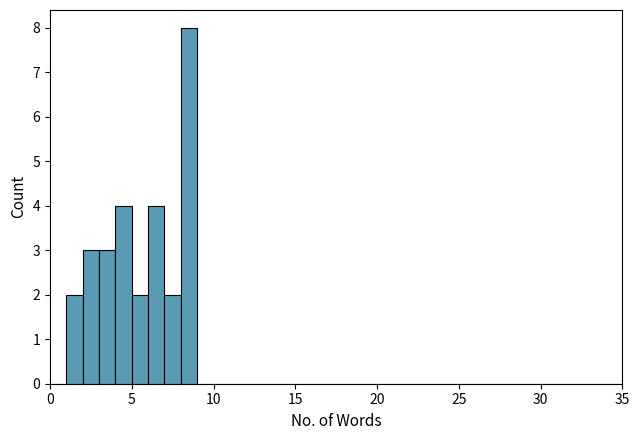

Around what value on the x-axis is the tallest bar? Give the approximate position of its centre, as read against the axis.

8.5